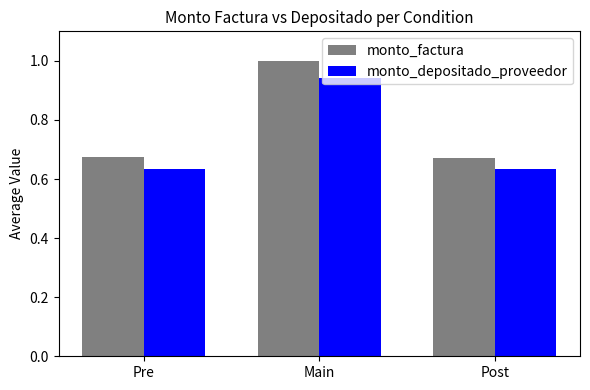

What is the label of the 1st bar from the left?

Pre